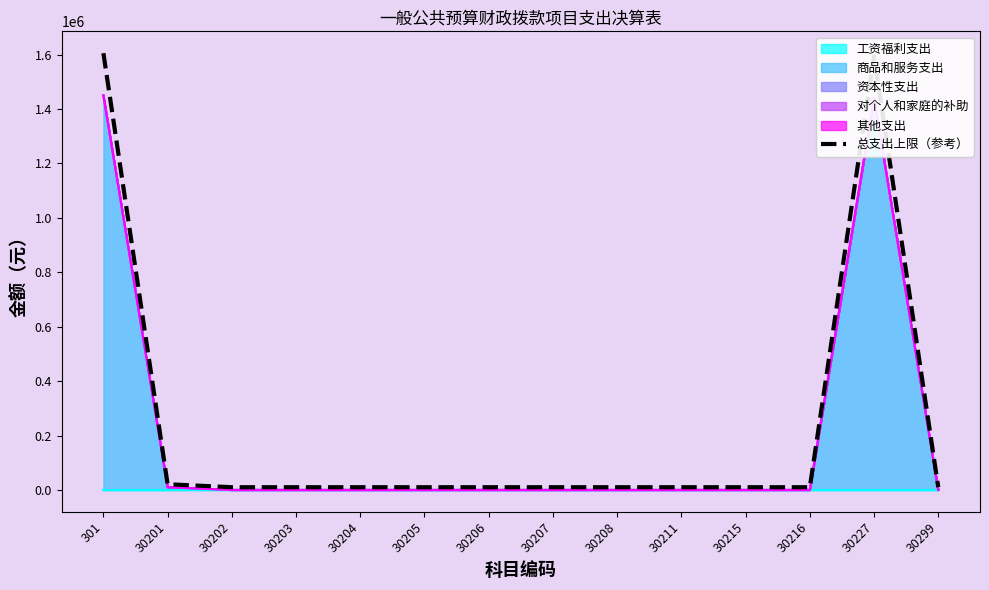

The value at 301 is 1605207.1. True or false?

True